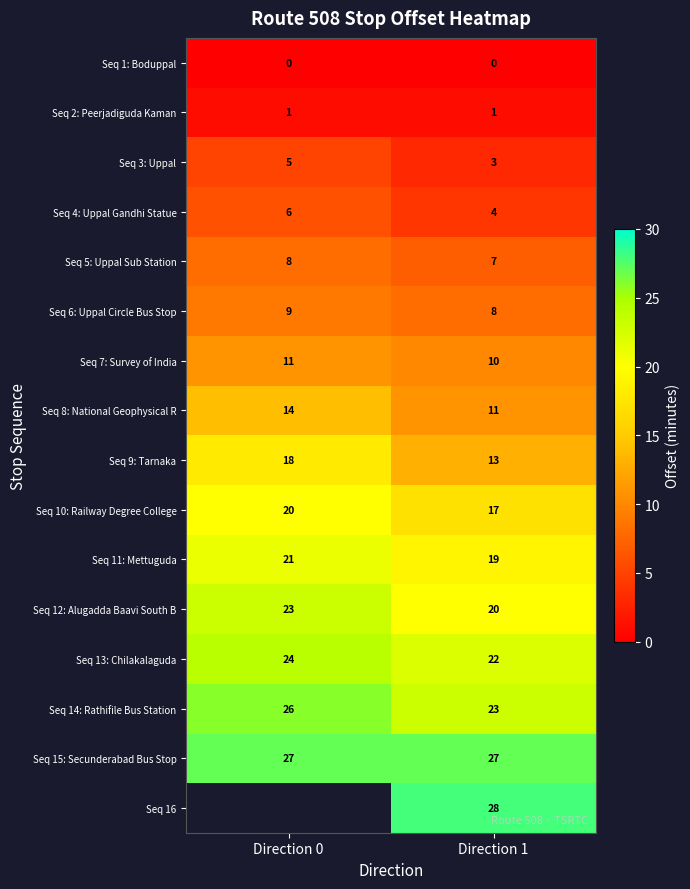

What is the spread (max minus min) of values at Direction 1?

28